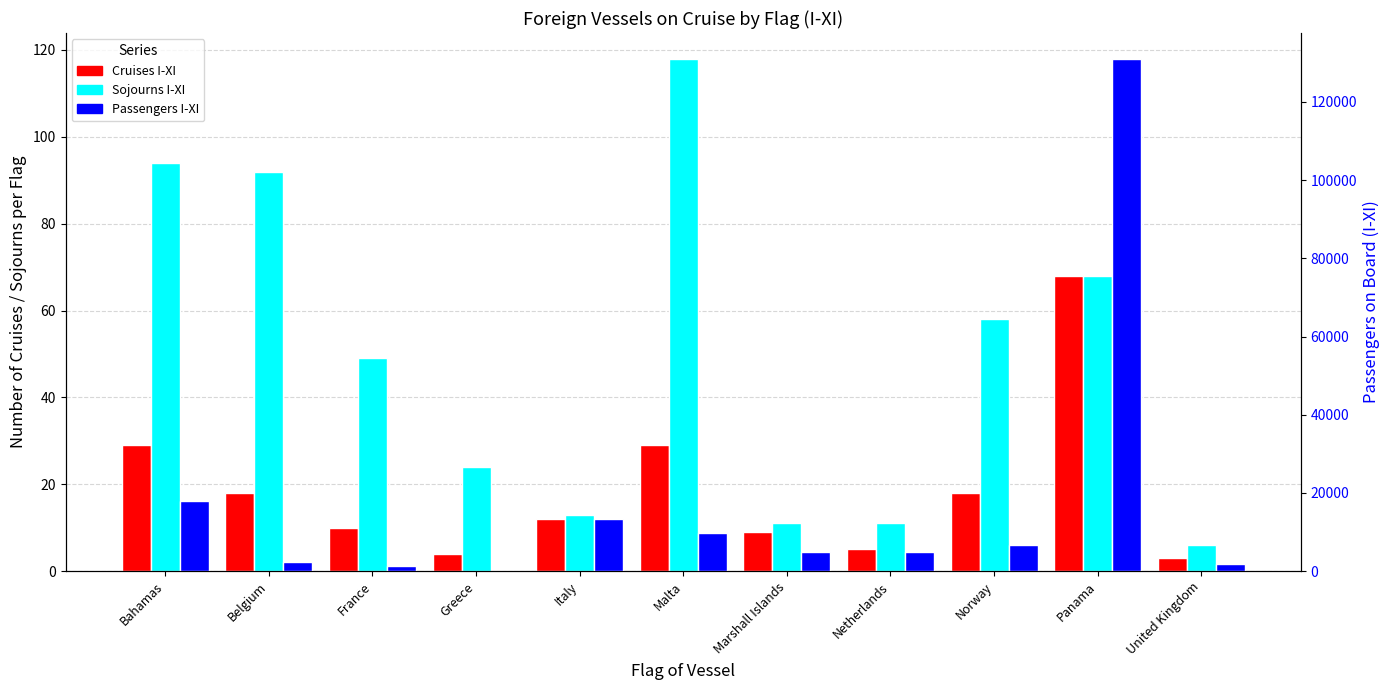

Is it true that Cruises I-XI equals 10 at Norway?

False